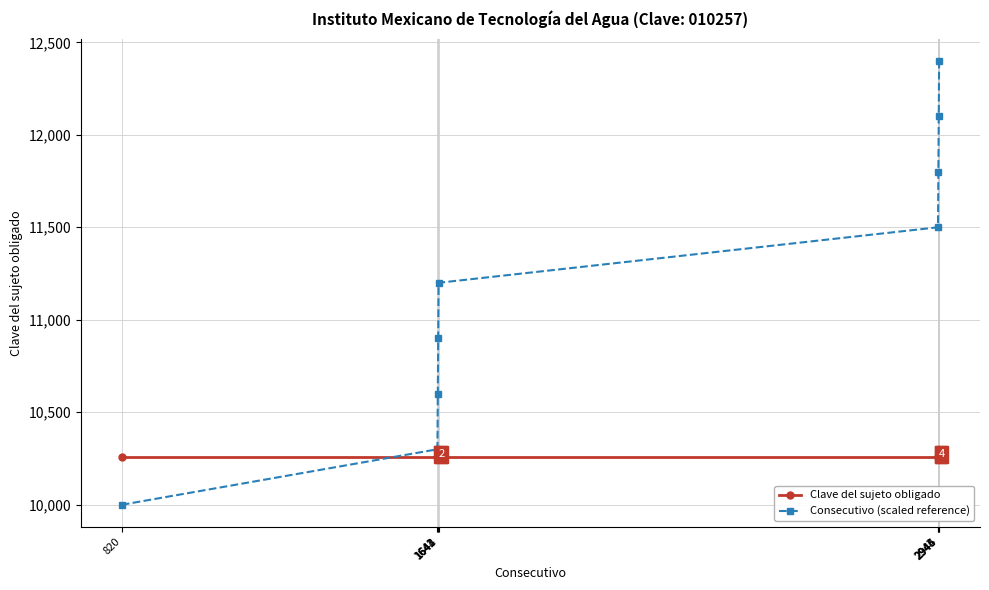

The value of Clave del sujeto obligado at 1642 is 5643. True or false?

False